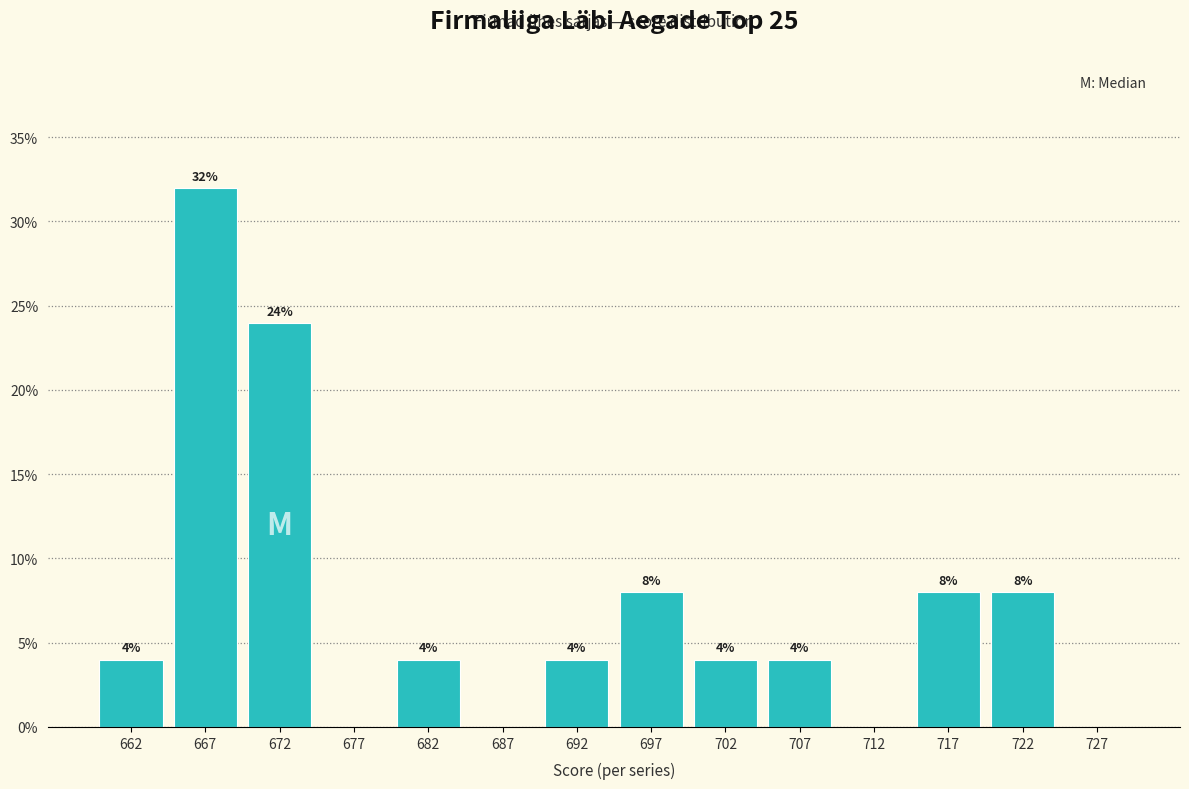

Over which range of the x-axis is the bar tallest?

665 to 670